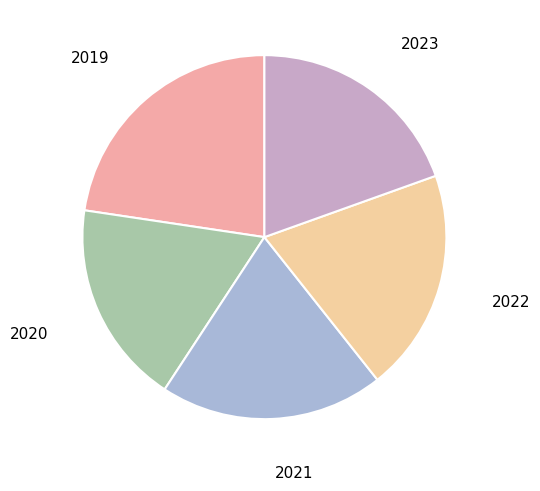

Which category has the smallest portion of the pie?

2020